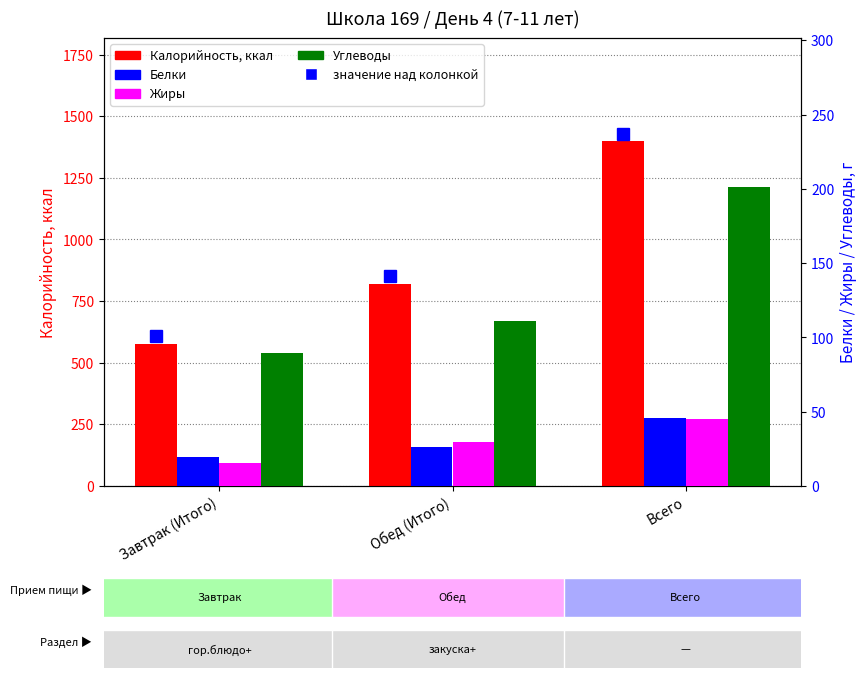

At which category is the sum across all series the highest?

Всего